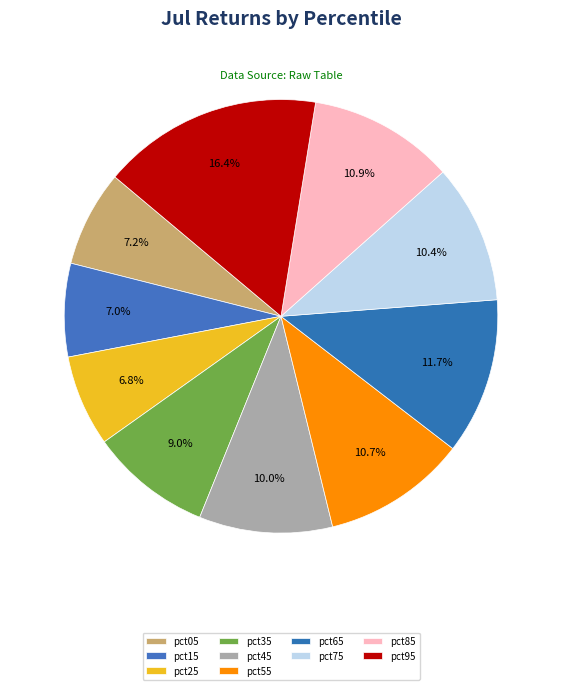

How many segments does this pie chart have?

10